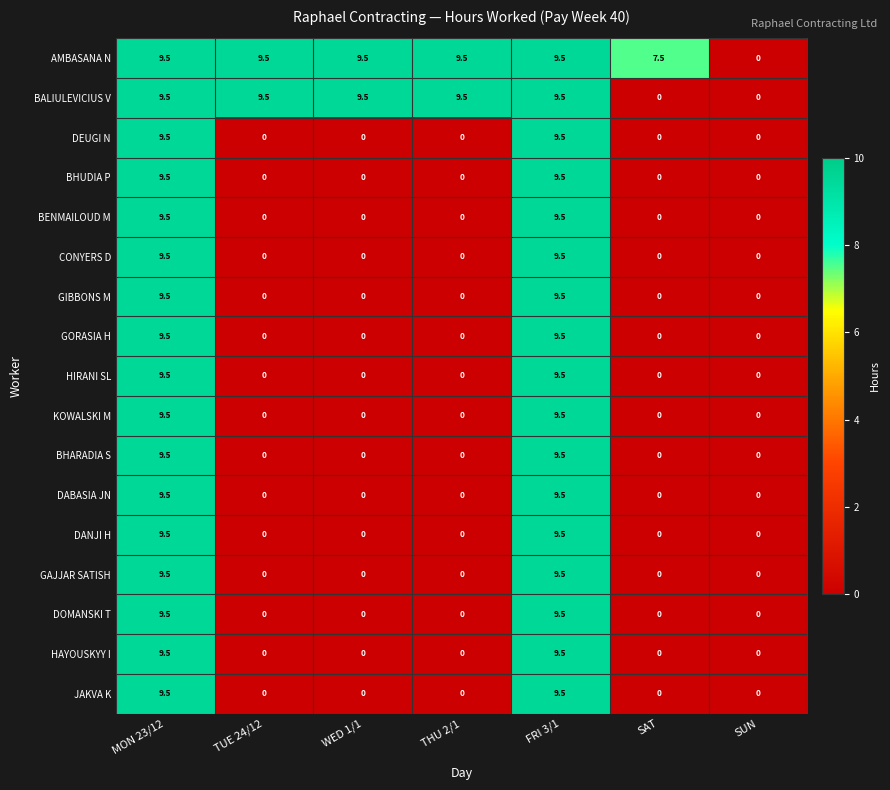

What is the average value of the DOMANSKI T series?

2.7